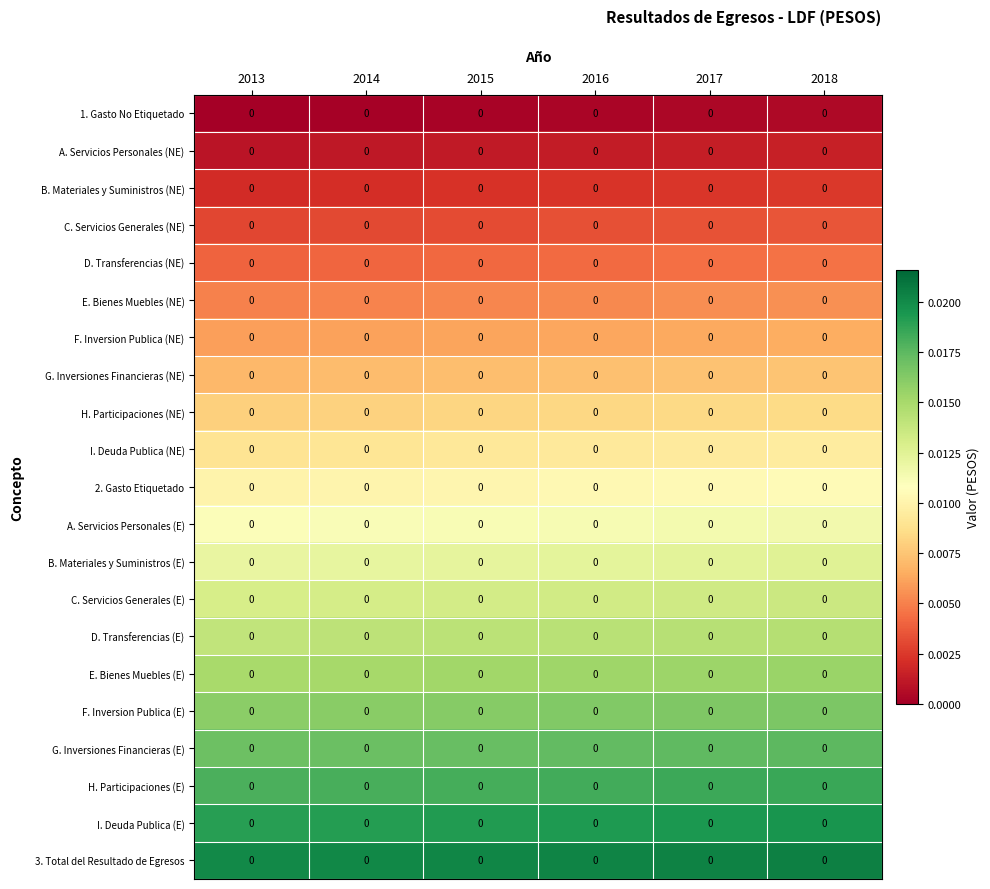

Count the E. Bienes Muebles (NE) values in the range 0 to 1.

6